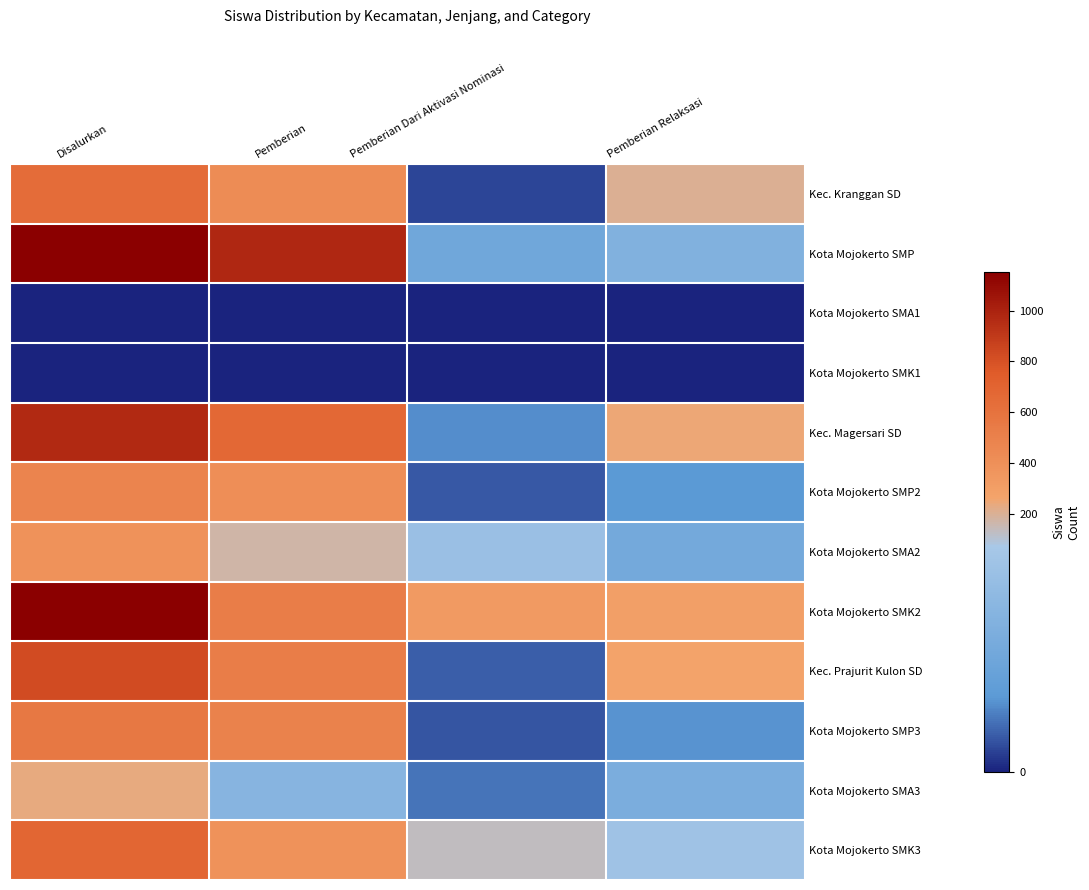

Which series has the widest spread of values?

Kota Mojokerto SMP